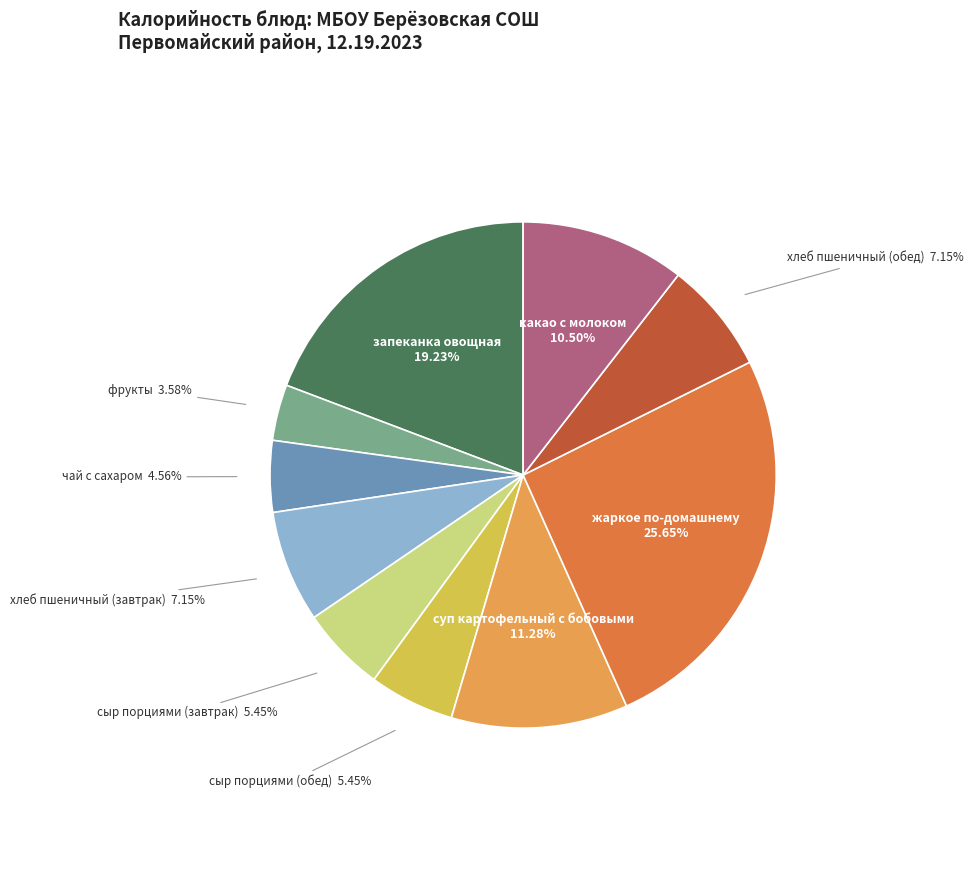

Does any single category account for the majority?

No